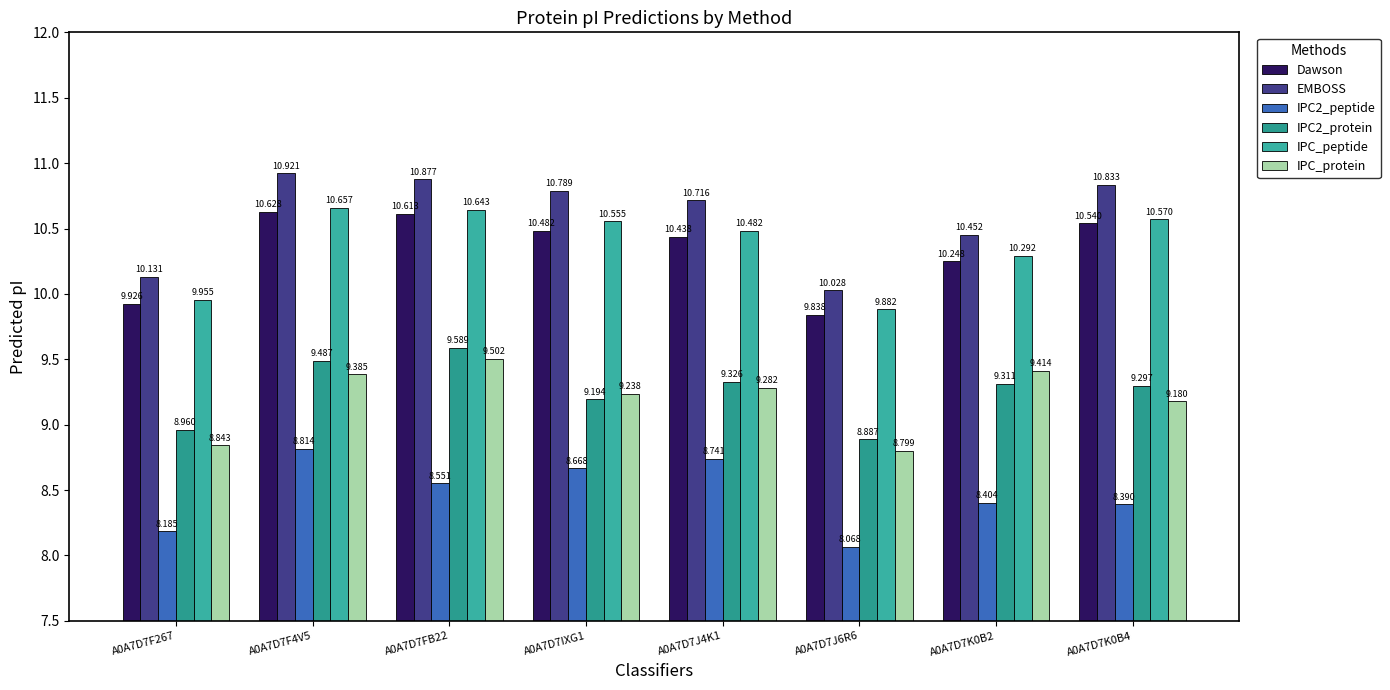

What are all the series names shown in the legend?

Dawson, EMBOSS, IPC2_peptide, IPC2_protein, IPC_peptide, IPC_protein